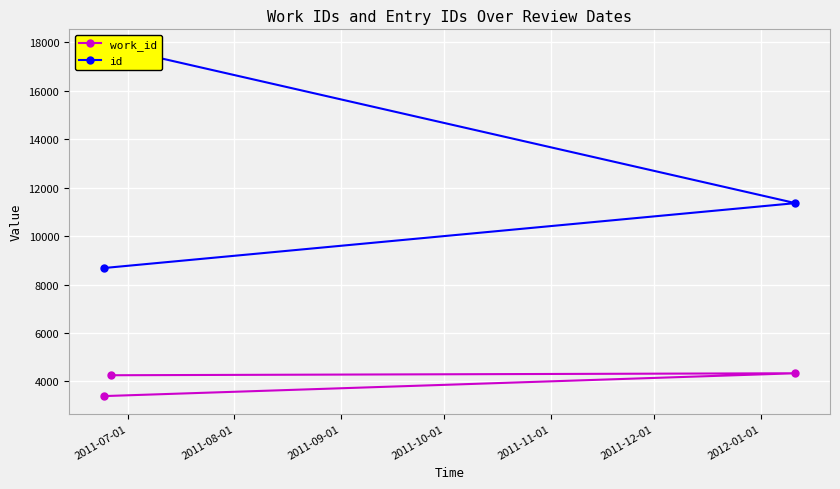

What is the value of the work_id point at the 2nd from the left?

4257